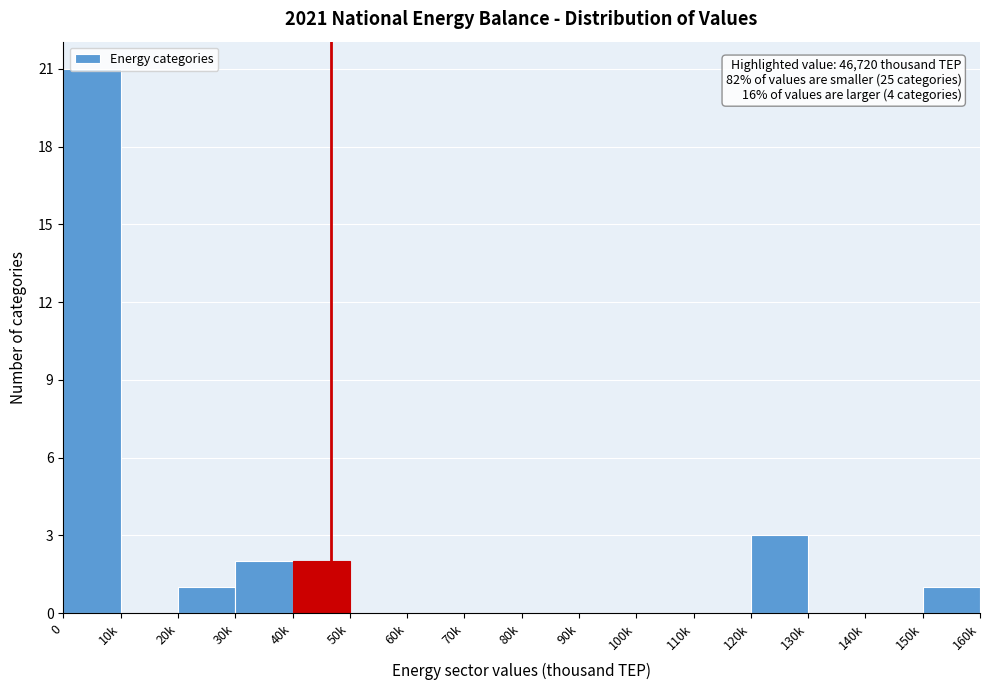

What is the maximum value shown in the chart?

21